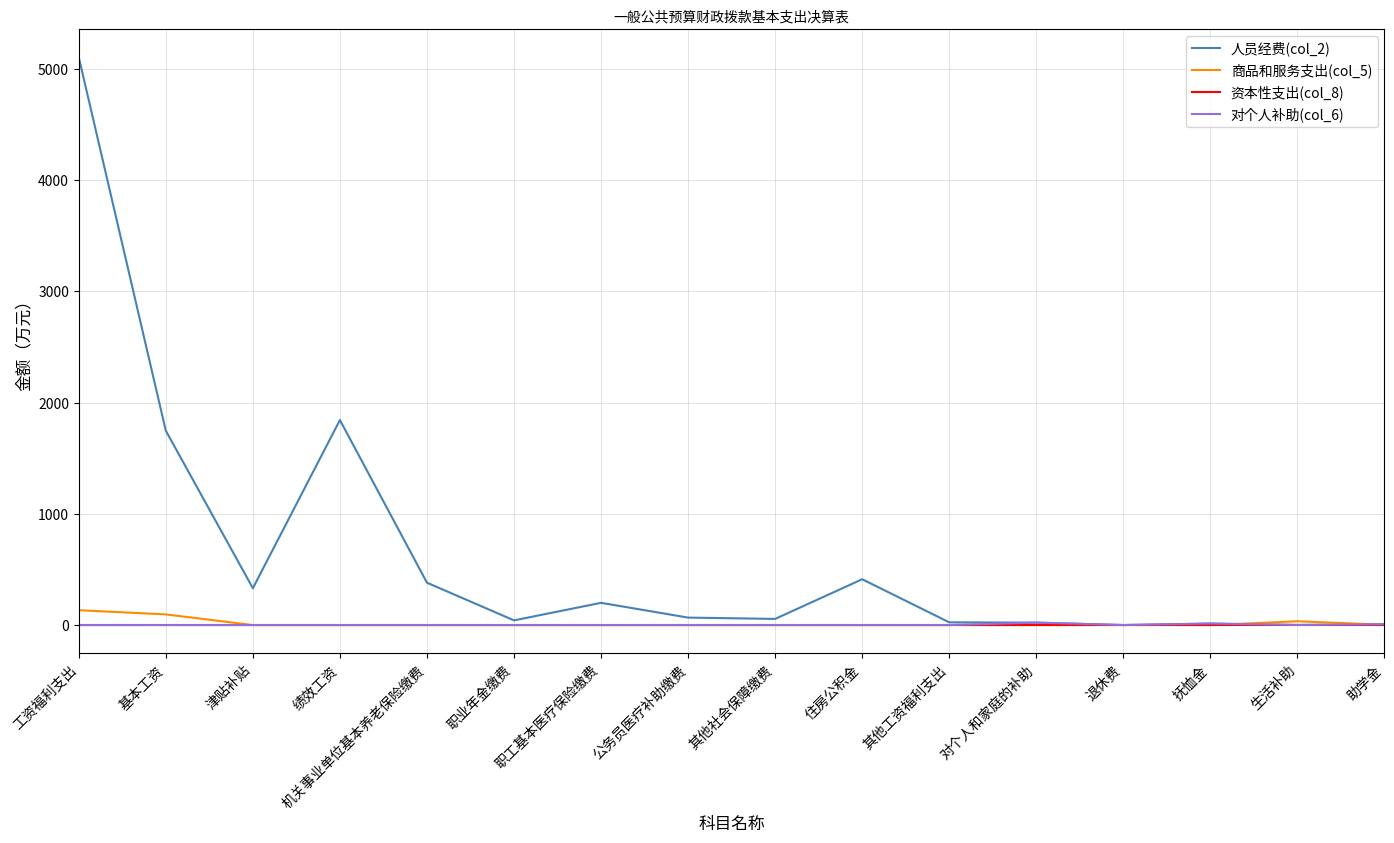

At which category is the sum across all series the highest?

工资福利支出